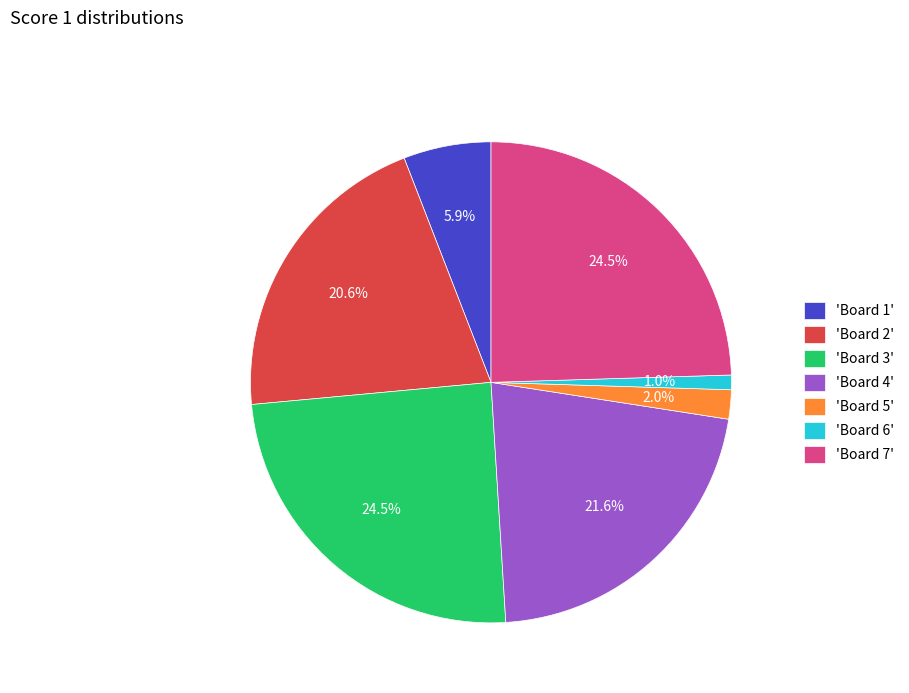

How much of the chart is everything except 'Board 4'?

78.4%